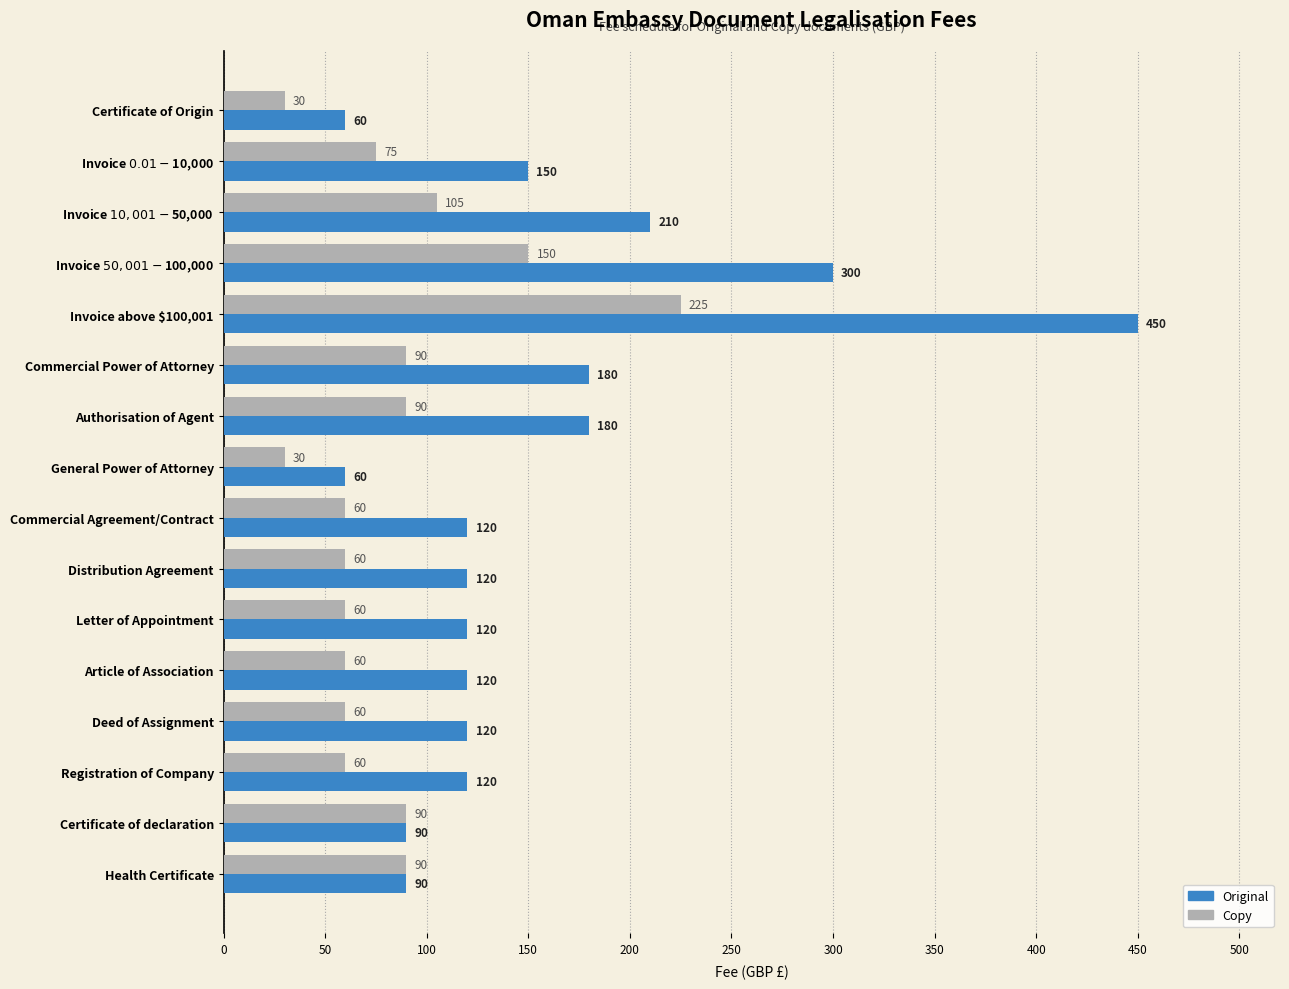

Is it true that Original equals 83 at Certificate of Origin?

False